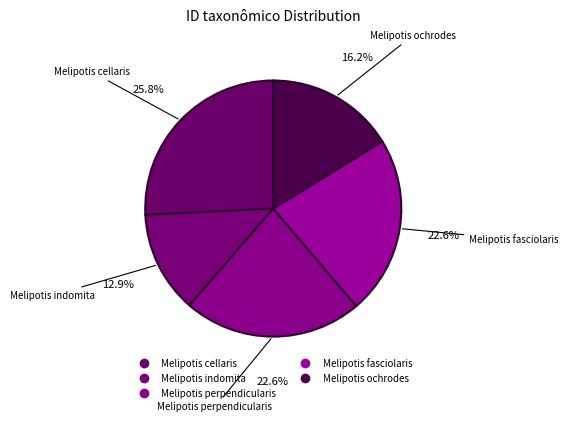

Count the number of slices in the pie.

5